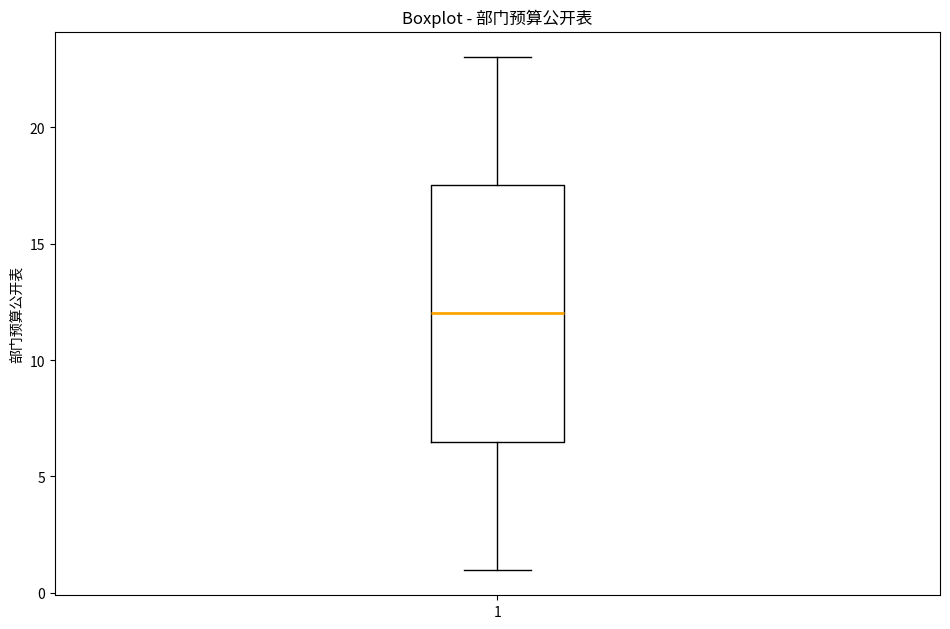

Read this box plot against the y-axis: the position of the median line, the range covered by the box, and the ends of both whiskers. The values are not printed on the chart, so give them approximately, as read against the axis.

median 12.0, box 6.5 to 17.5, whiskers 1.0 to 23.0